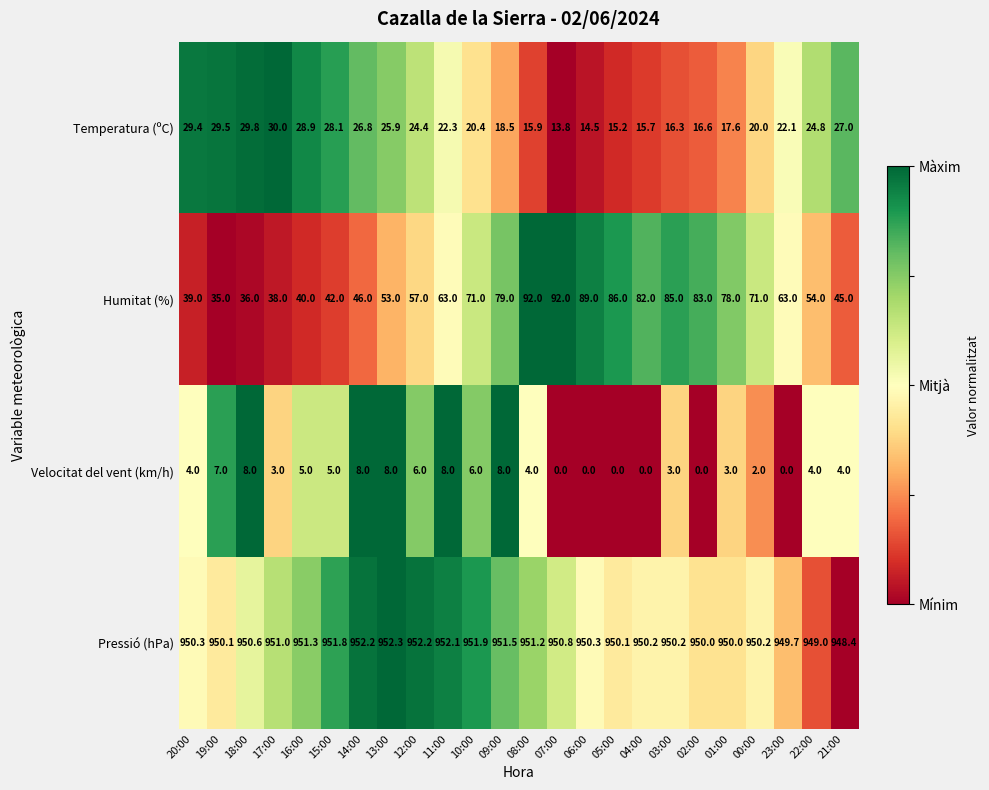

What is the sum of the Humitat (%) values at 02:00 and 07:00?

175.0